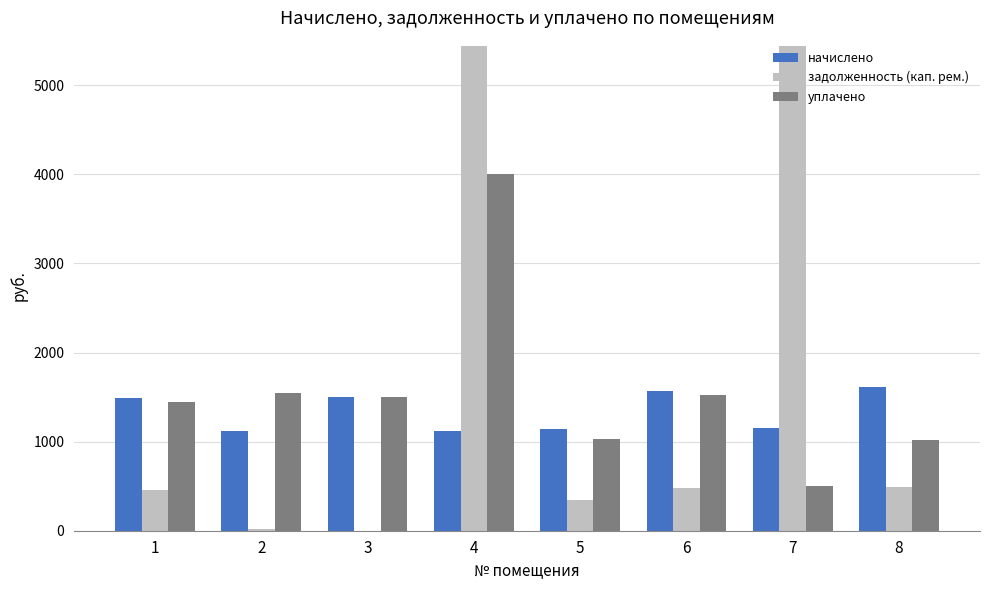

What is the sum of the начислено values at 4 and 1?

2609.4